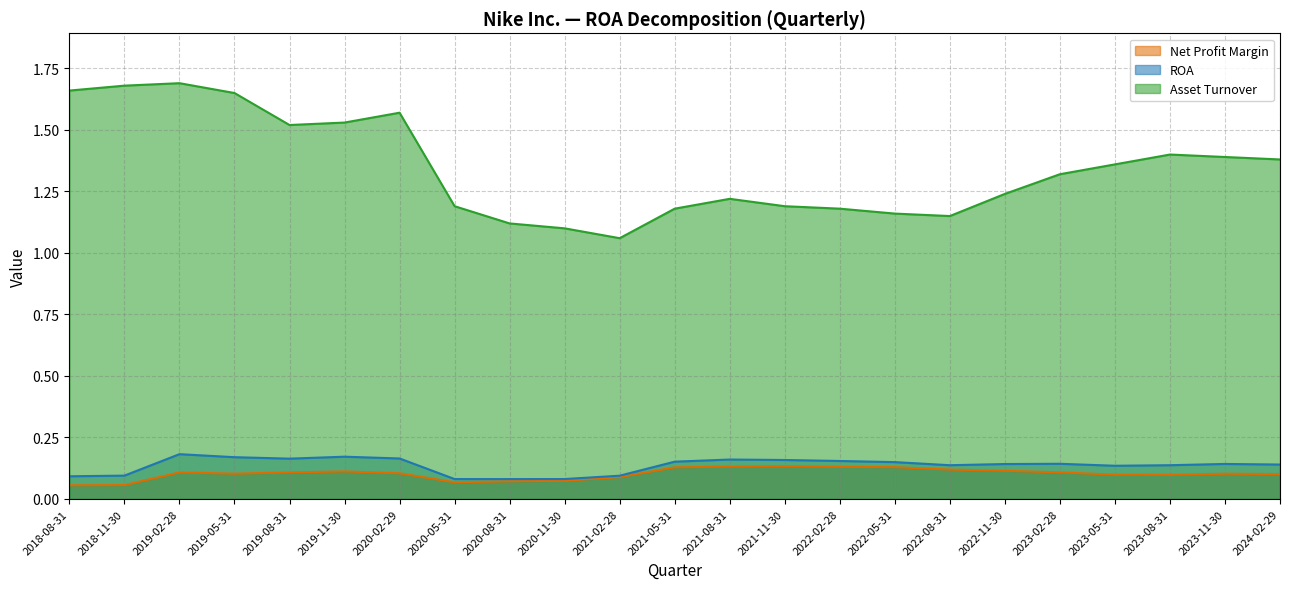

What is the difference between the second highest and second lowest values in the Asset Turnover series?

0.6